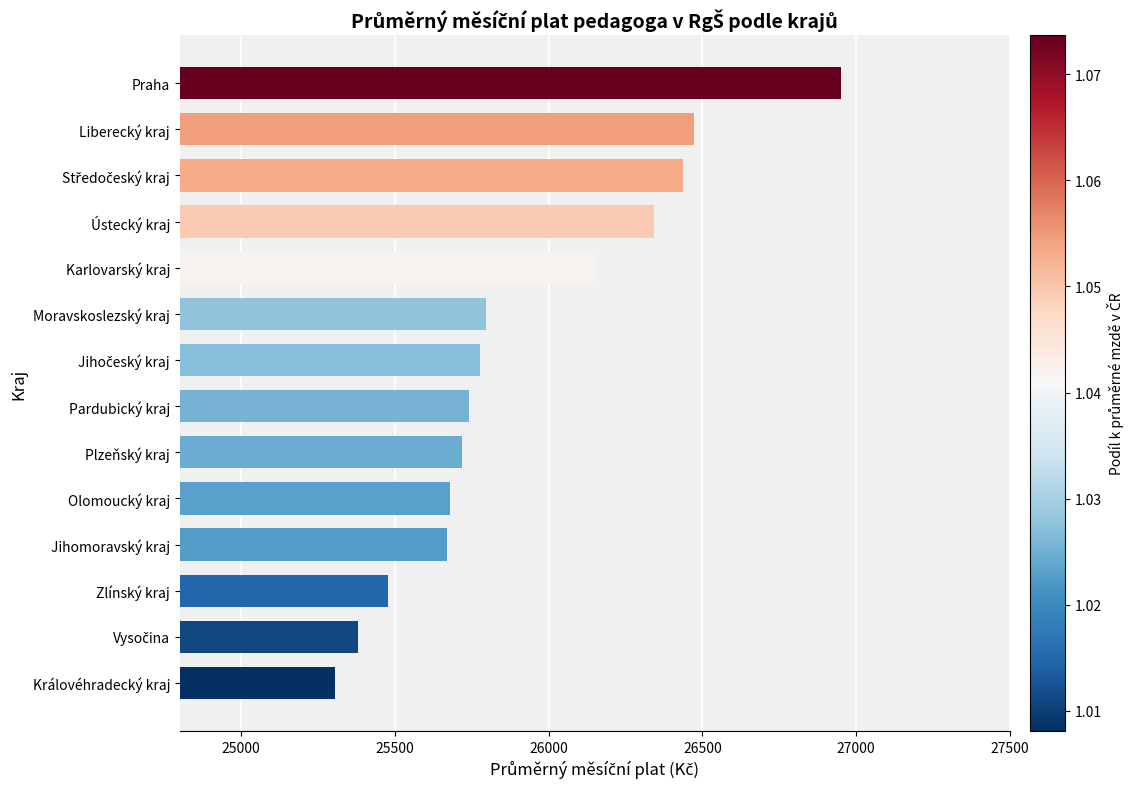

The chart shows a value of 9873.9 at Praha. True or false?

False